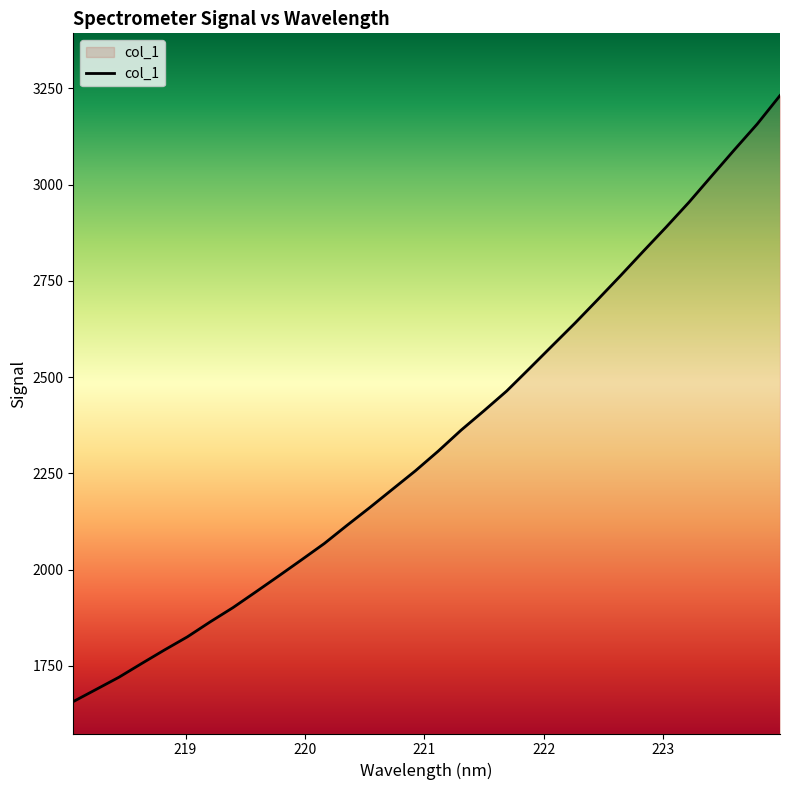

What is the average value?

2340.4